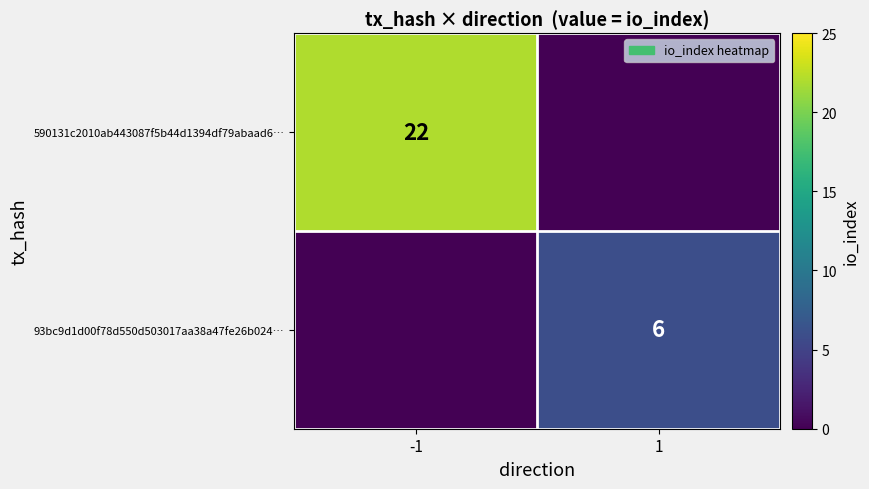

Is the value of 93bc9d1d00f78d550d503017aa38a47fe26b024… at 1 greater than the value of 590131c2010ab443087f5b44d1394df79abaad6… at -1?

No